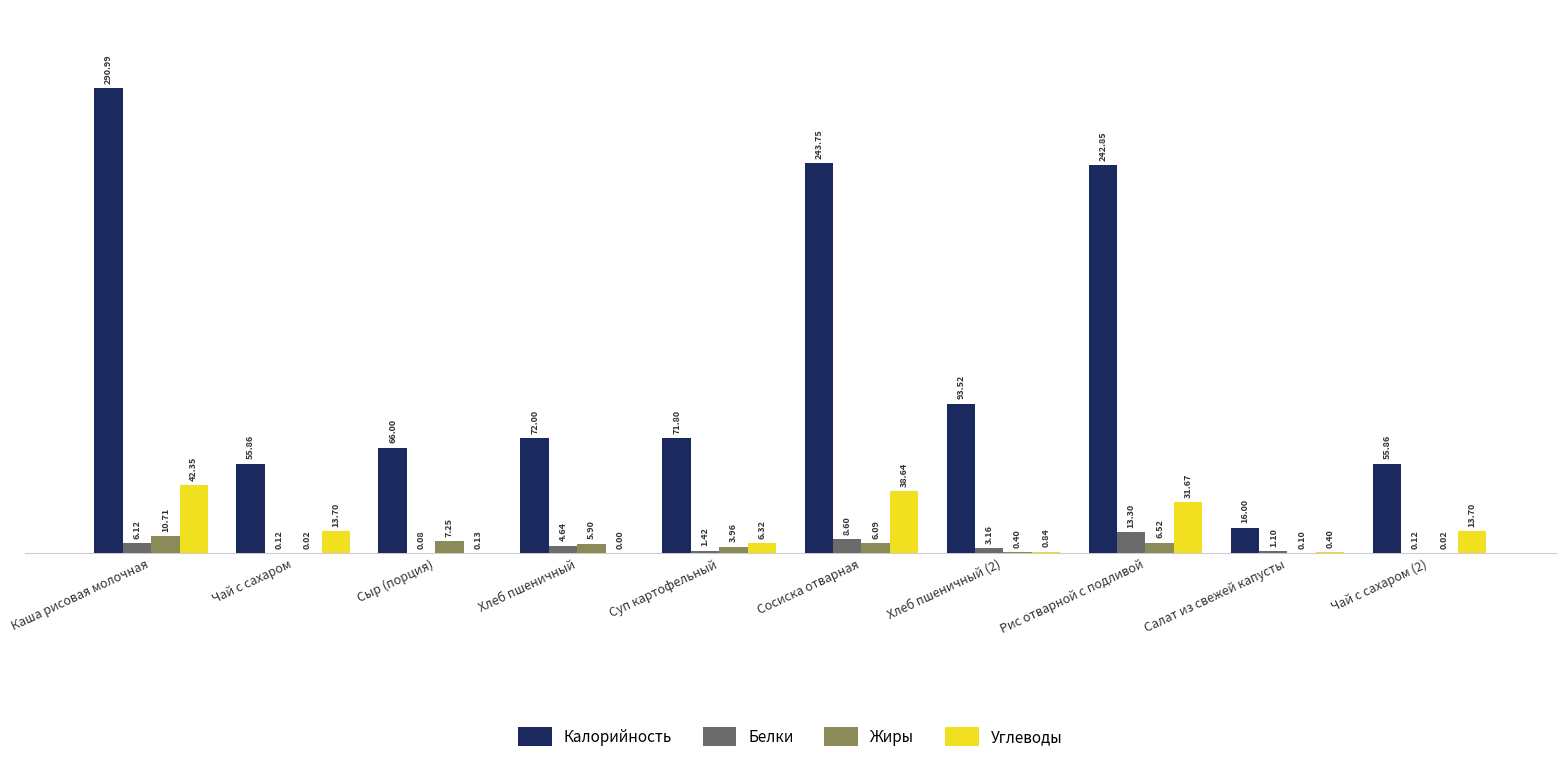

Between Сосиска отварная and Чай с сахаром (2), which series saw the biggest shift?

Калорийность